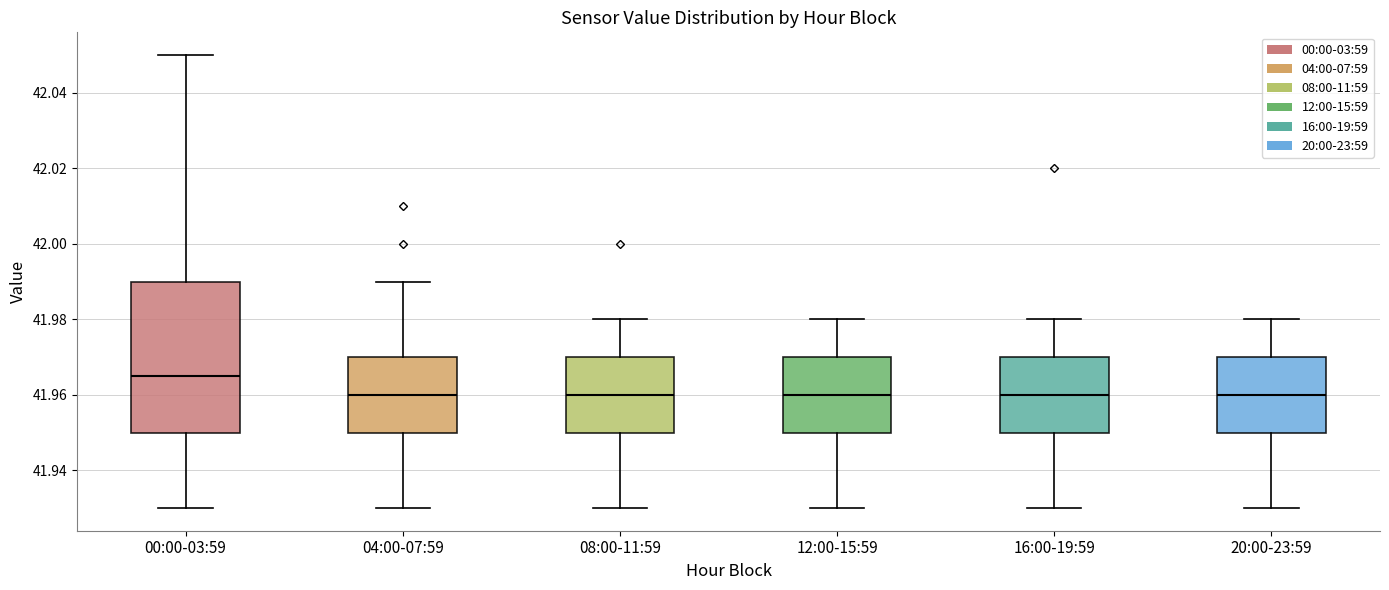

Comparing the boxes themselves (not the whiskers), which one is the tallest?

00:00-03:59